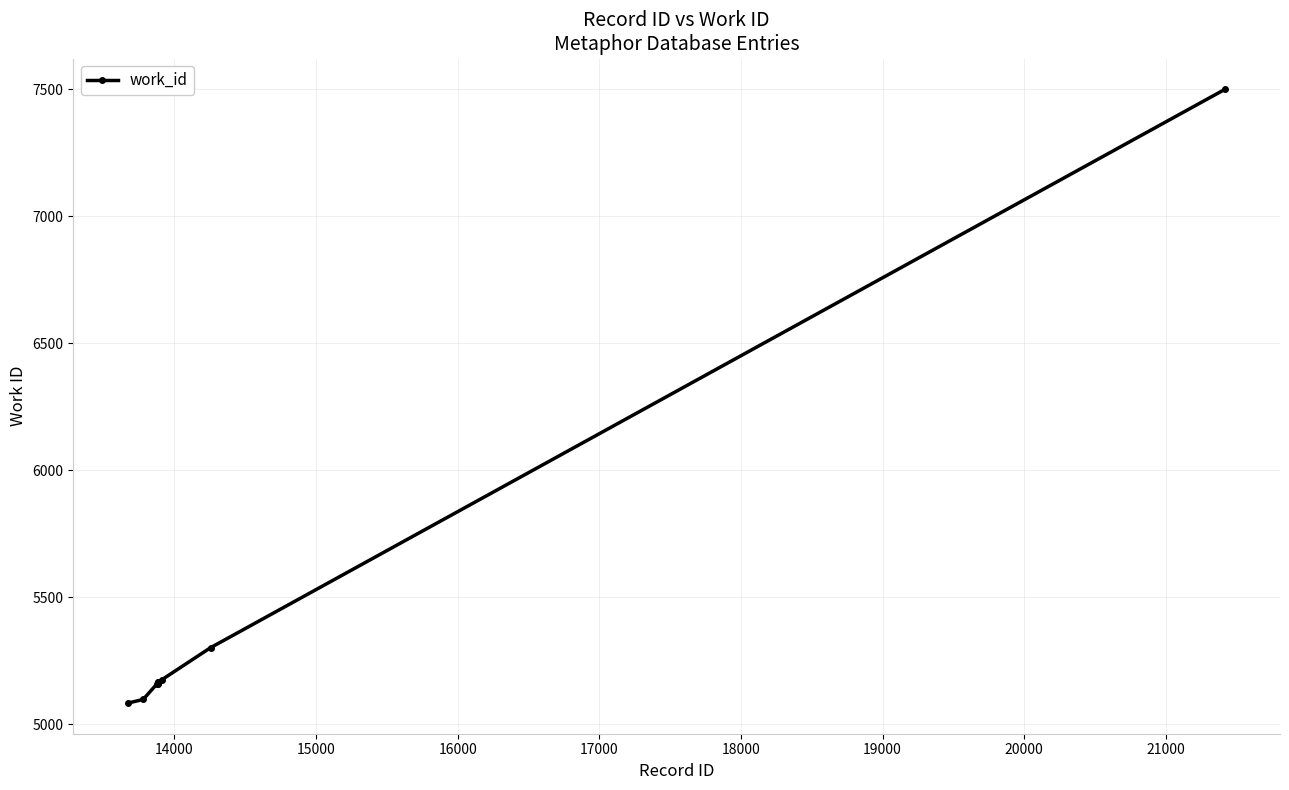

What is the value of the 3rd point from the left?

5159